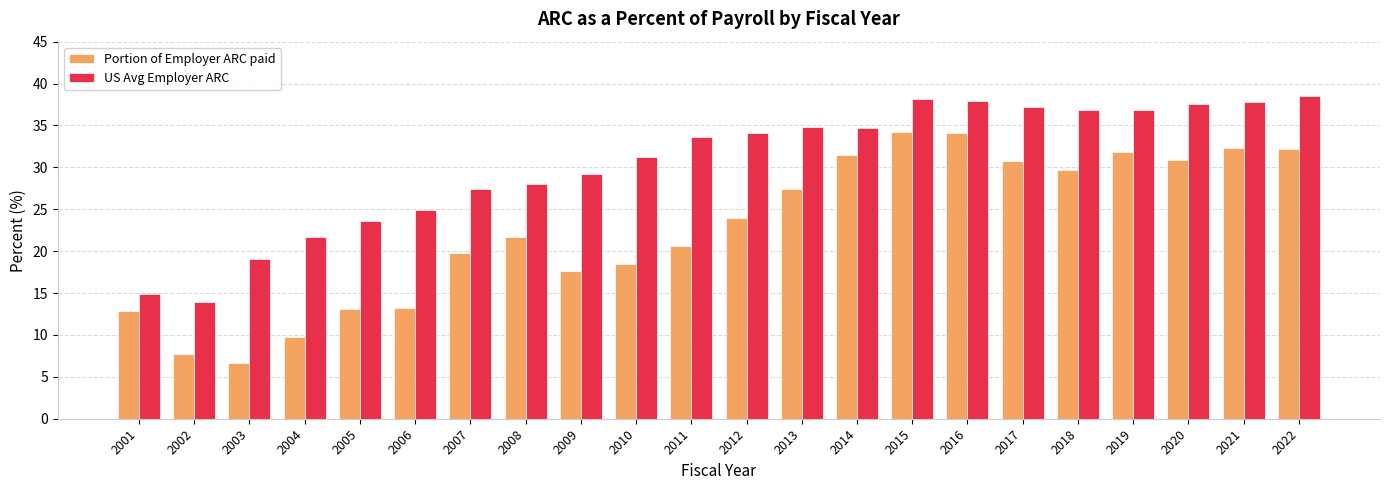

Which series has the largest range (max minus min)?

Portion of Employer ARC paid